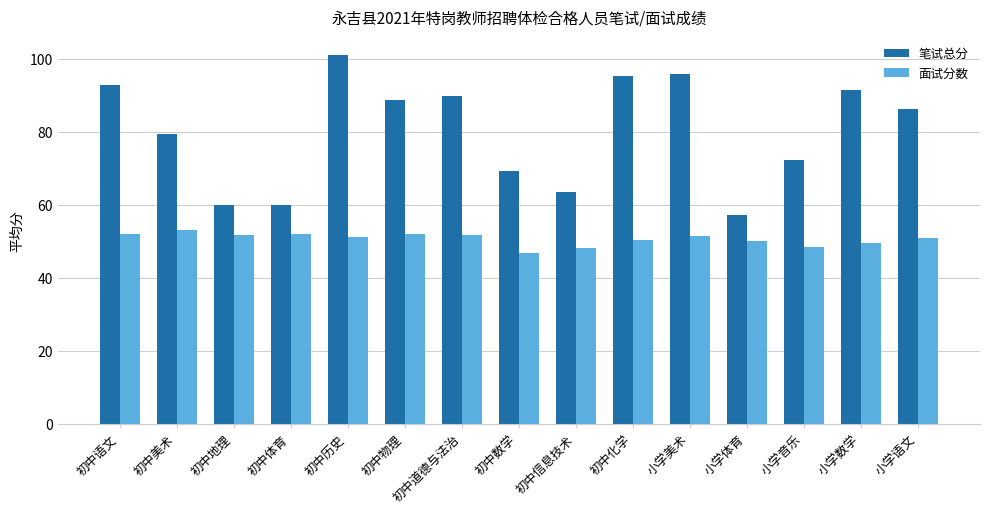

What is the difference between the highest and lowest values at 小学语文?

35.3